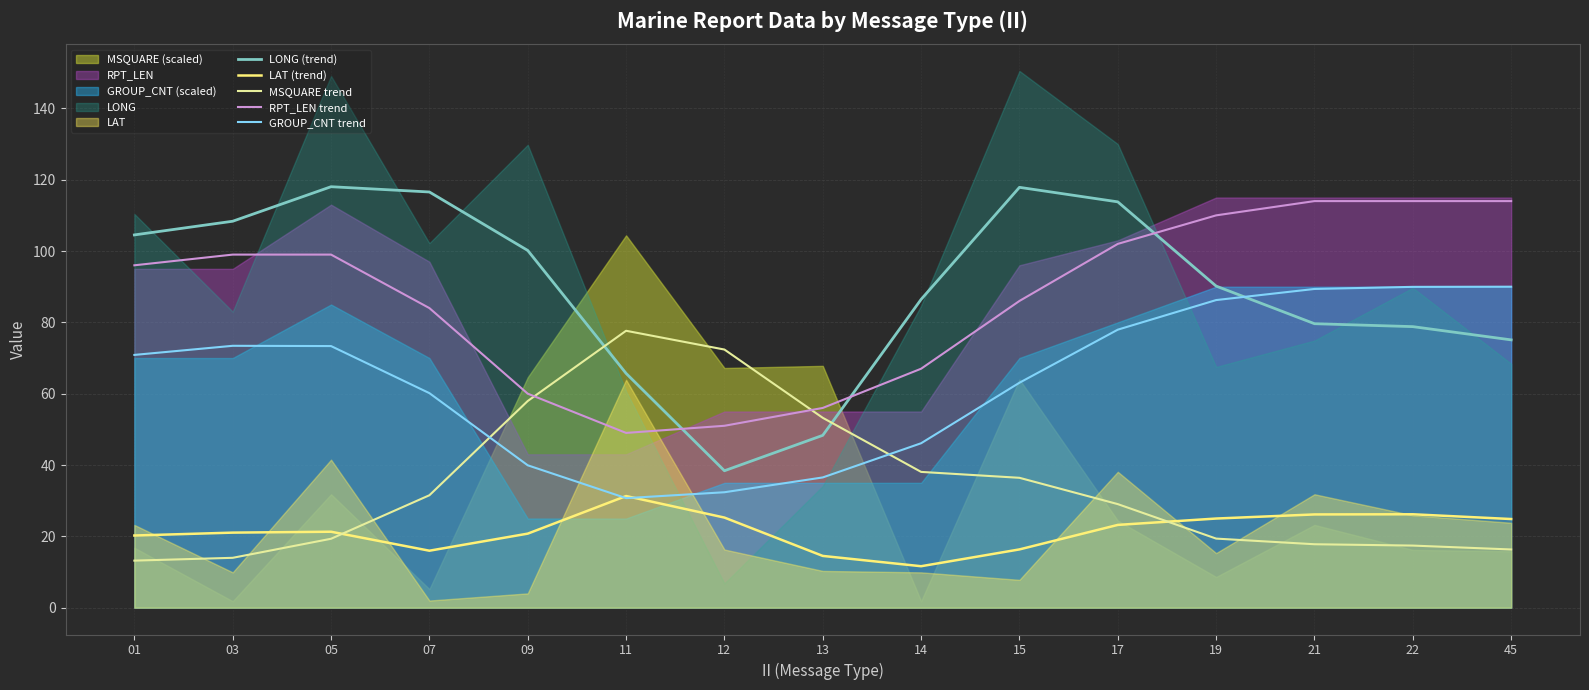

Is the value of MSQUARE trend at 03 greater than the value of LAT (trend) at 01?

No